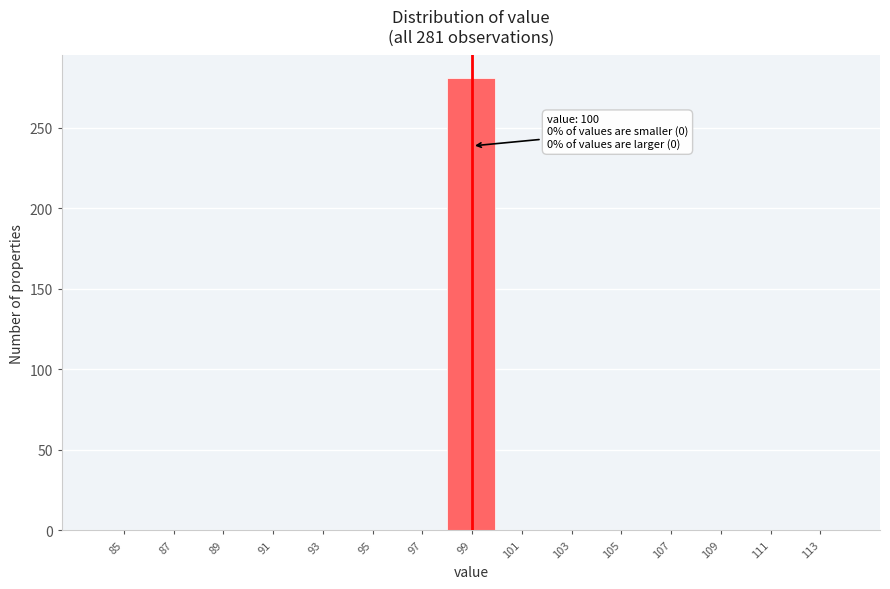

Reading right to left, what are all the values shown in this chart?

113=0	111=0	109=0	107=0	105=0	103=0	101=0	99=281	97=0	95=0	93=0	91=0	89=0	87=0	85=0